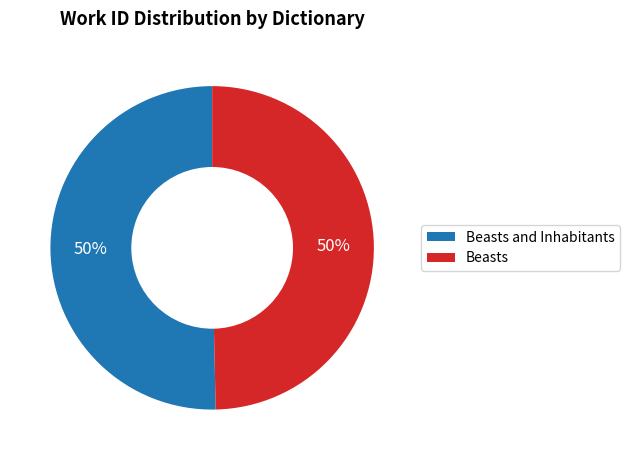

How many segments does this pie chart have?

2